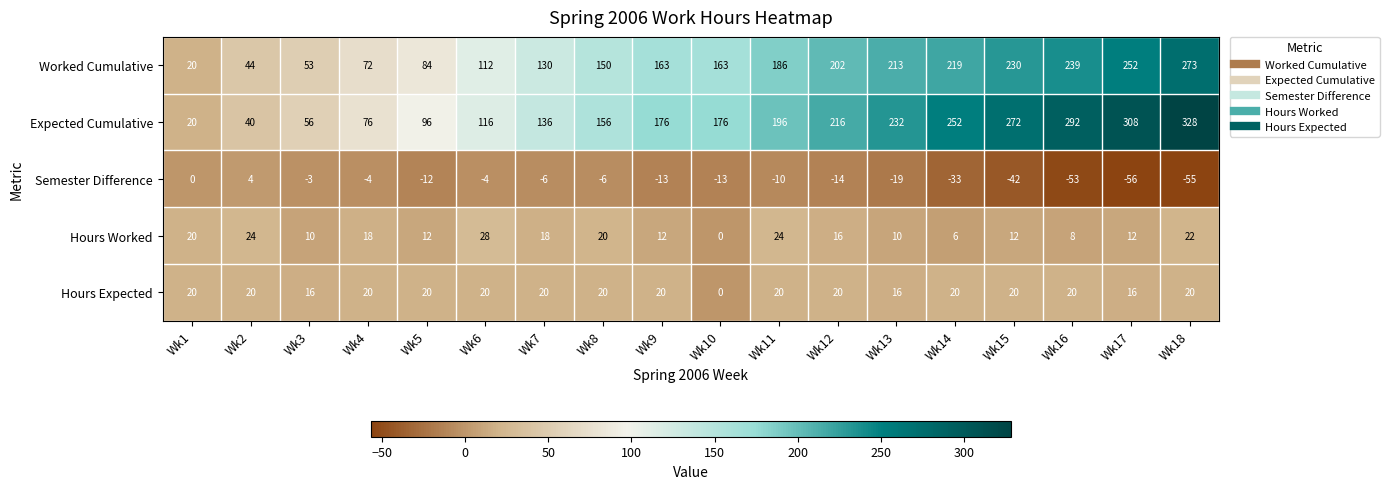

Is it true that Semester Difference equals -14 at Wk12?

True